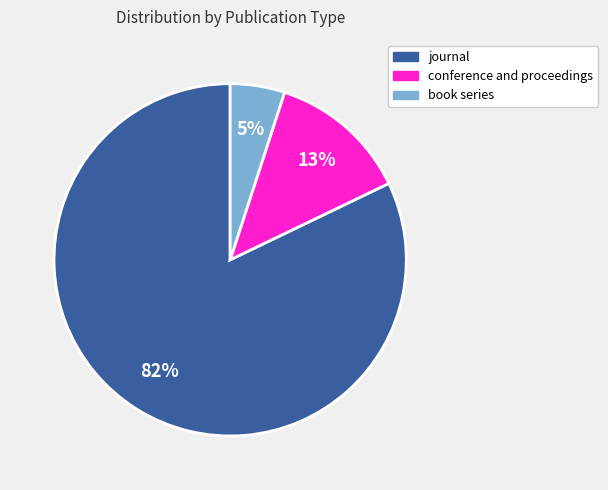

To the nearest percent, what is the difference between the journal and book series slice percentages?

77%